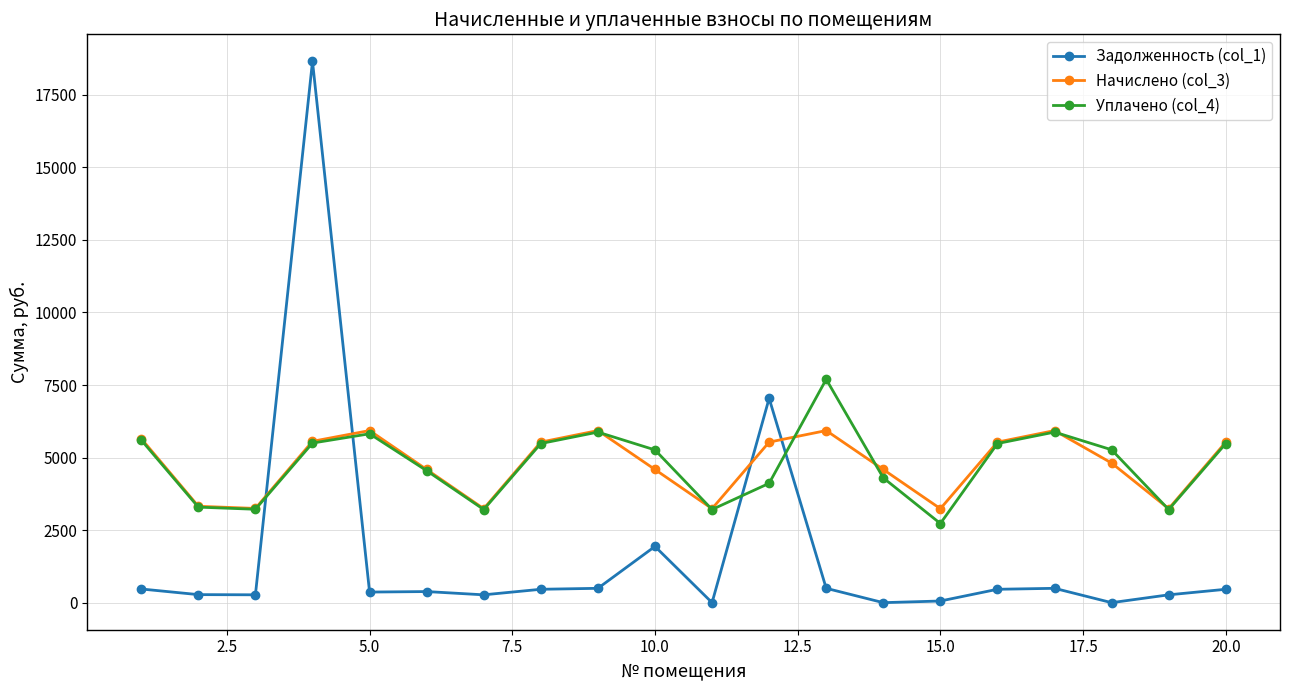

At how many categories does at least one series exceed 2154?

20